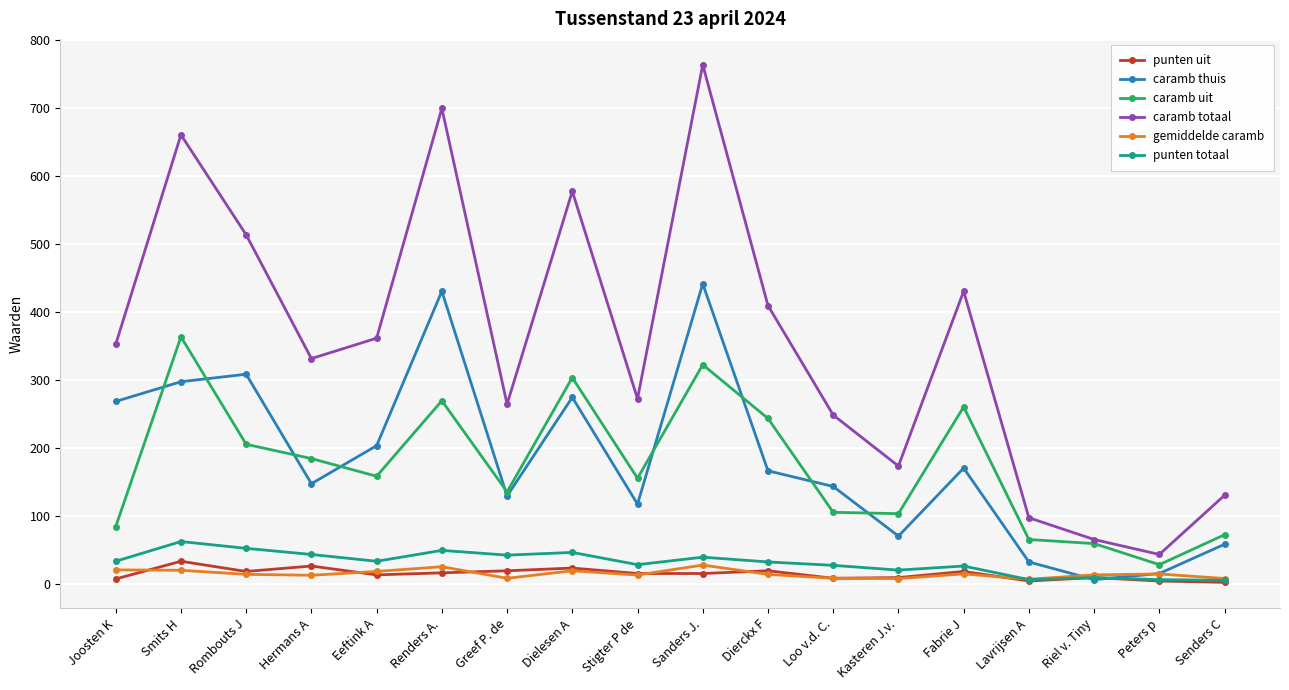

How many series are shown in this chart?

6